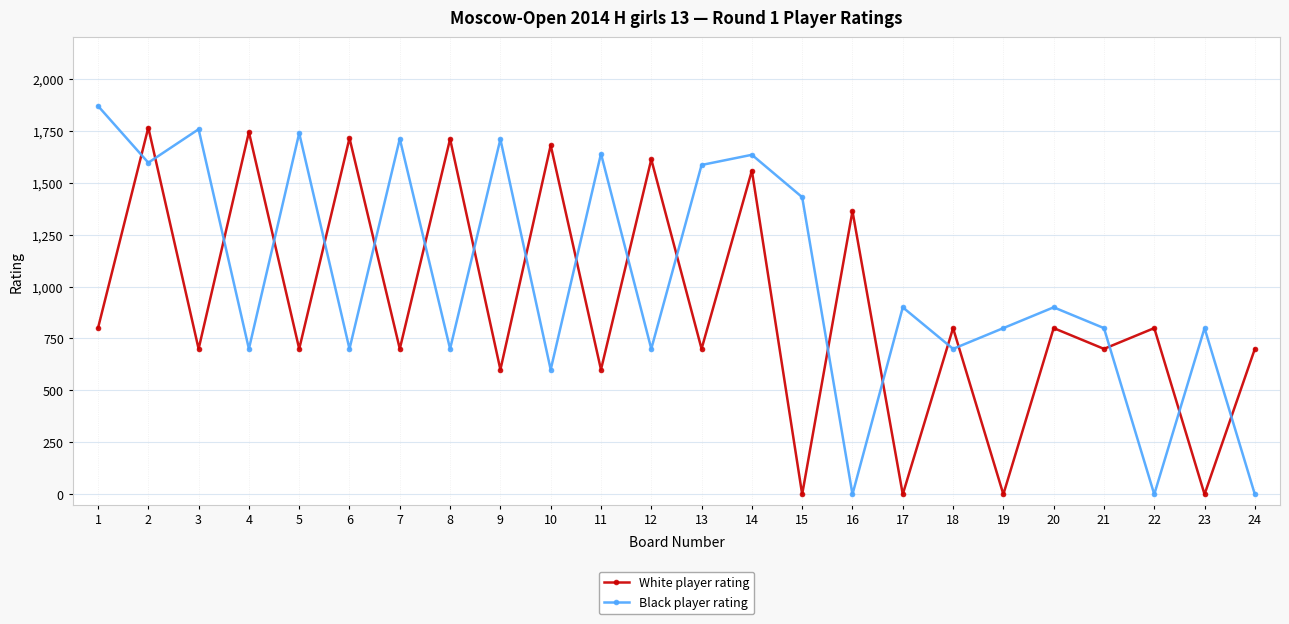

What is the highest value of the White player rating series?

1765